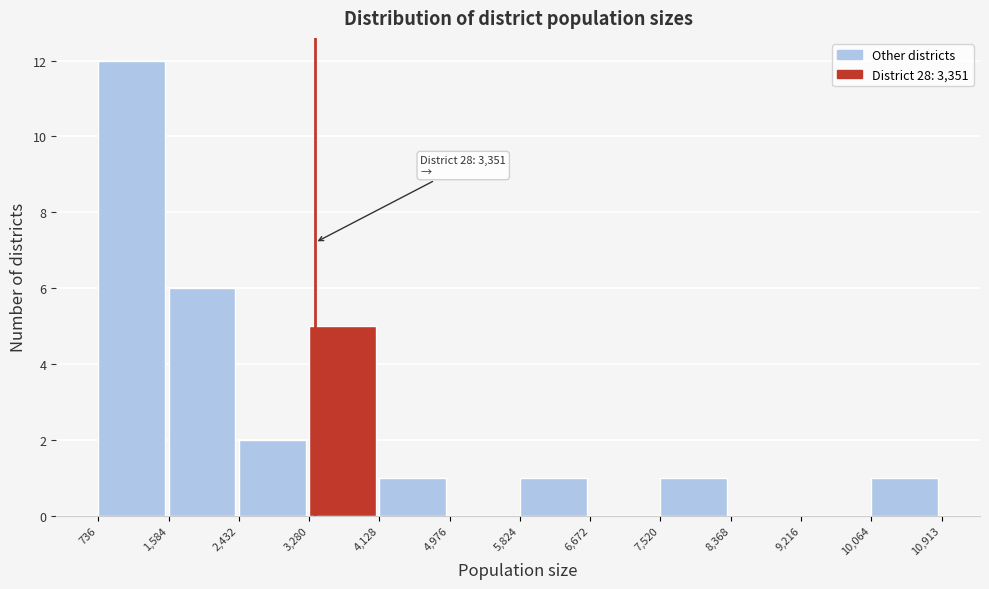

Which range on the x-axis has the tallest bar?

736 to 1,584